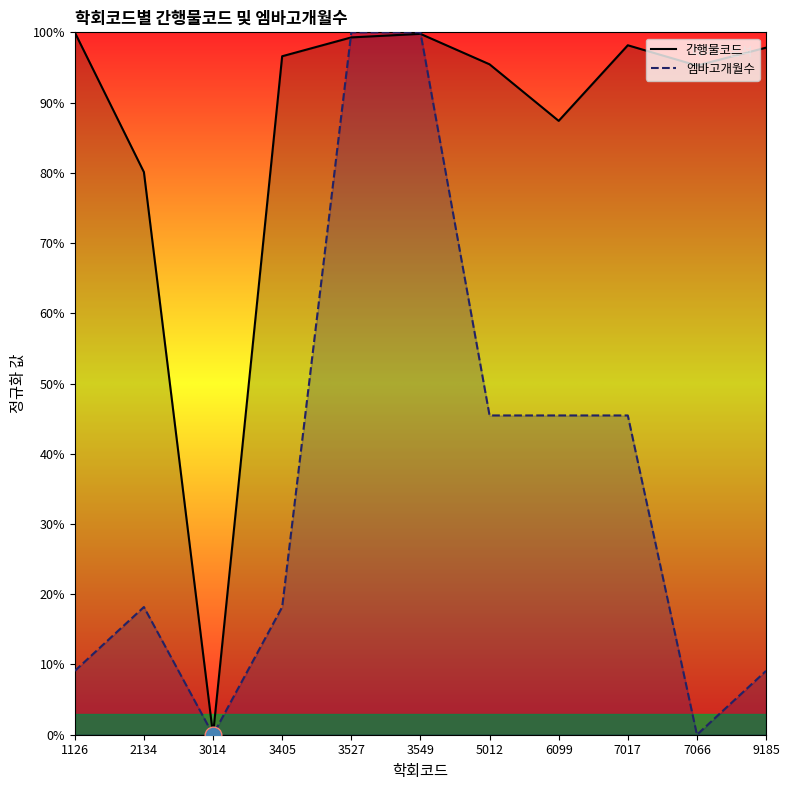

After their last crossing, which series has the higher values: 간행물코드 or 엠바고개월수?

간행물코드